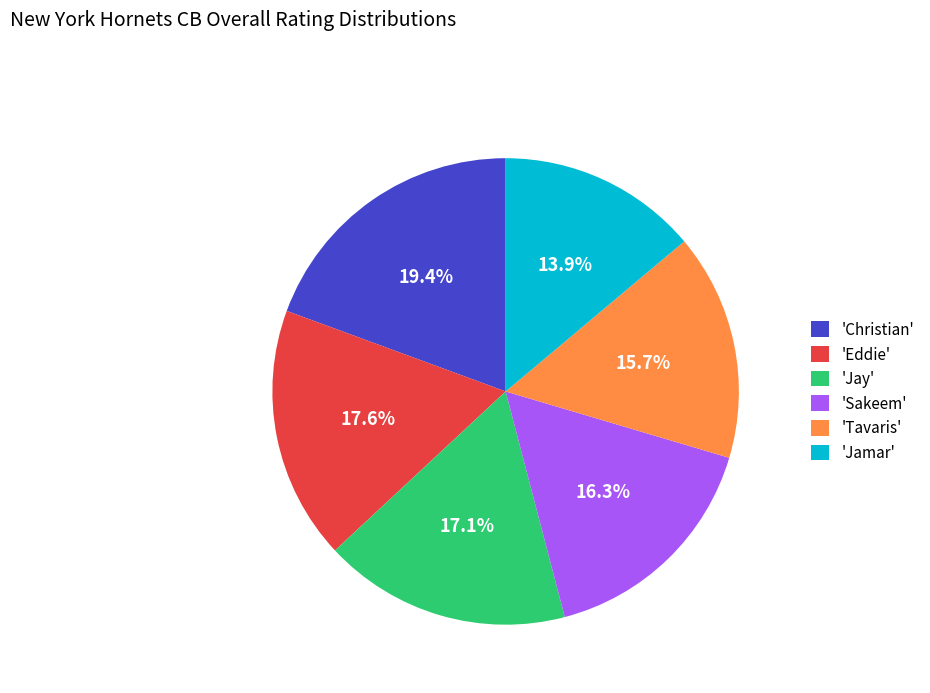

To the nearest percent, what is the average slice percentage?

17%